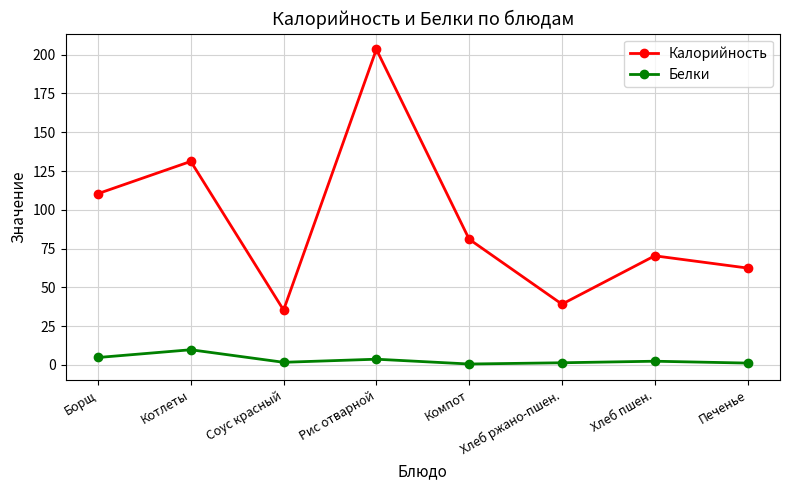

Rank the series by their average value, from highest to lowest.

Калорийность, Белки